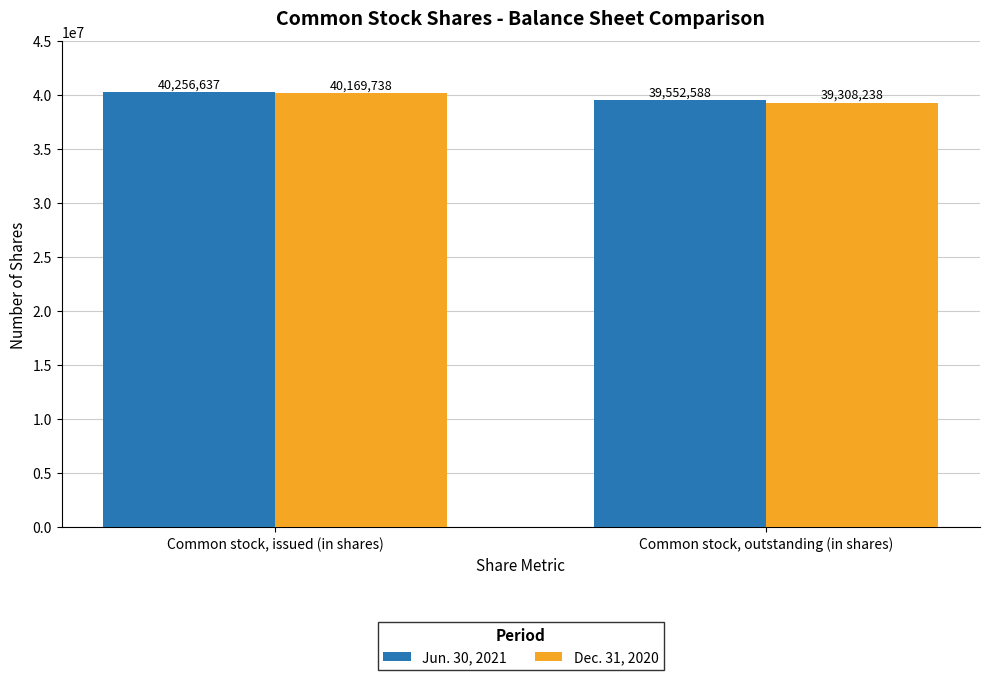

What is the sum of the Dec. 31, 2020 values at Common stock, issued (in shares) and Common stock, outstanding (in shares)?

79477976